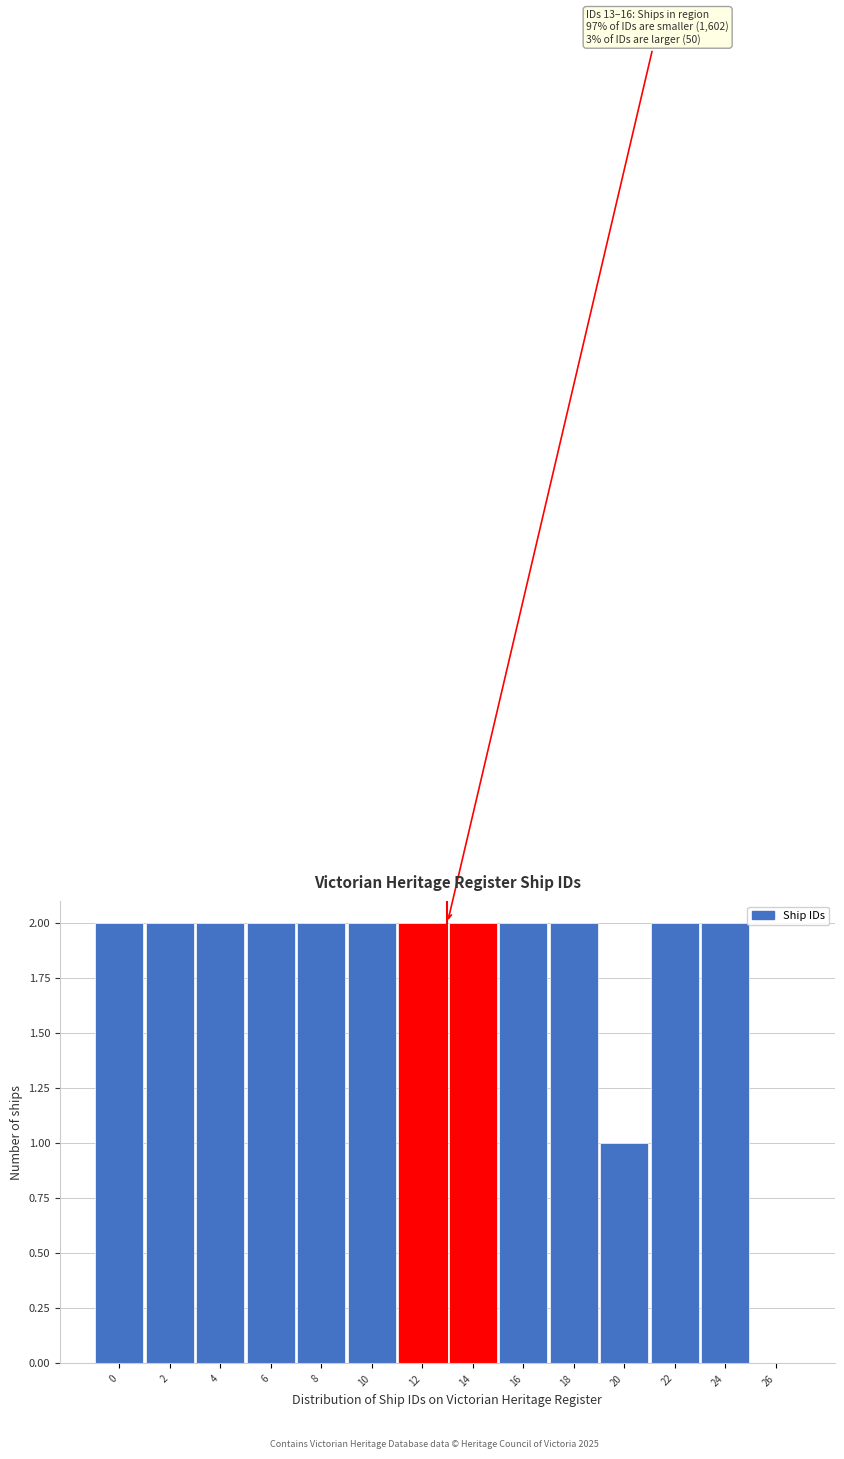

Reading right to left, what are all the values shown in this chart?

26=0	24=2	22=2	20=1	18=2	16=2	14=2	12=2	10=2	8=2	6=2	4=2	2=2	0=2